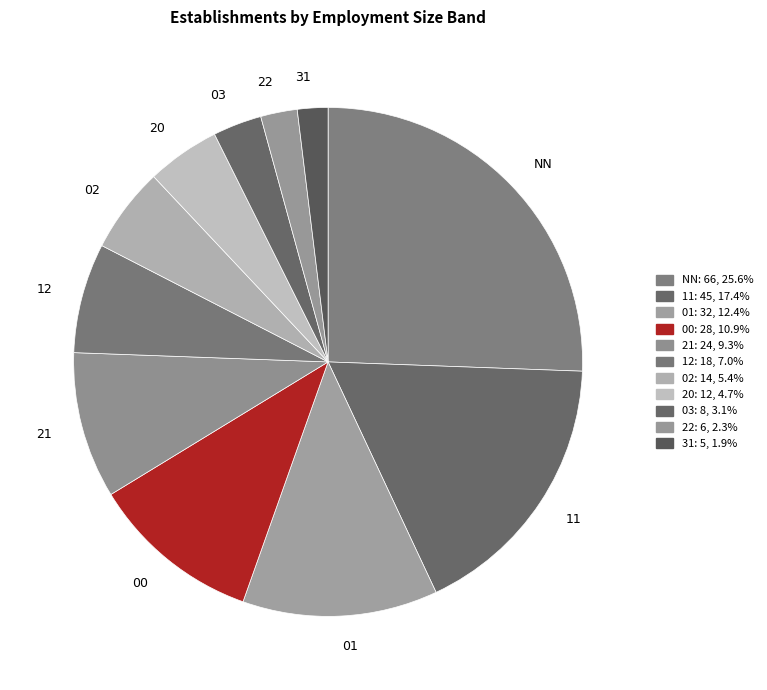

What is the largest slice in the pie chart?

NN